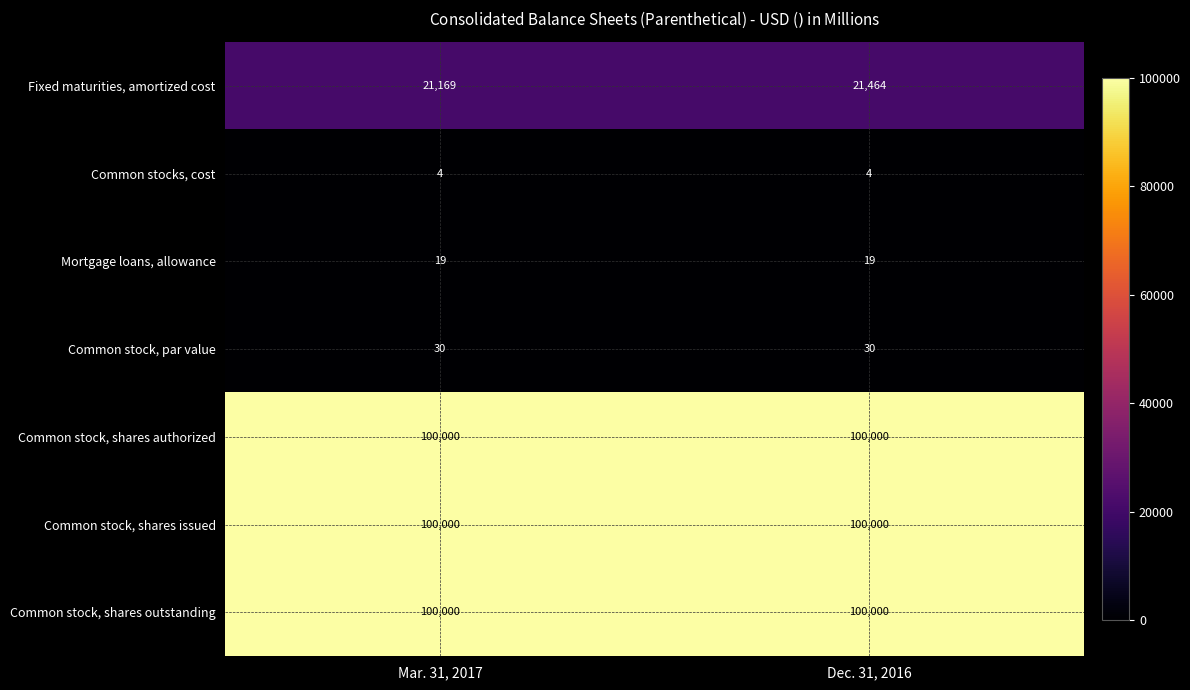

How many categories are shown in the chart?

2